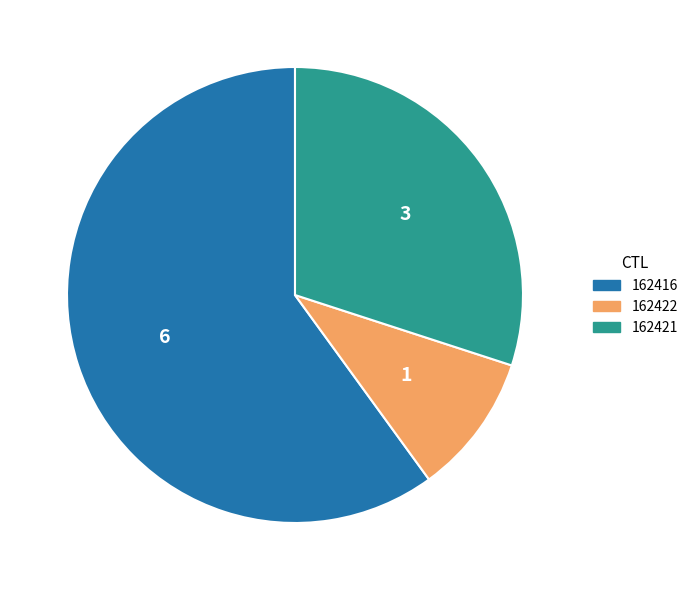

Do 162416 and 162422 together represent more than half of the pie?

Yes